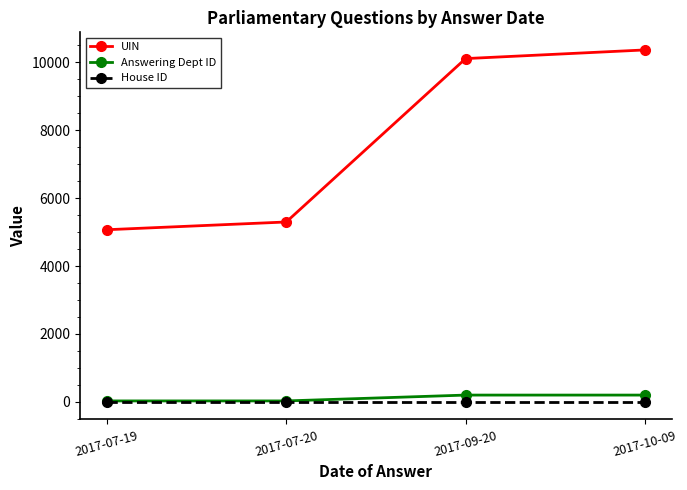

Reading right to left, list all the values displayed in this chart.

UIN: 2017-10-09=10360	2017-09-20=10105	2017-07-20=5296	2017-07-19=5068
Answering Dept ID: 2017-10-09=201	2017-09-20=201	2017-07-20=29	2017-07-19=29
House ID: 2017-10-09=1	2017-09-20=1	2017-07-20=1	2017-07-19=1